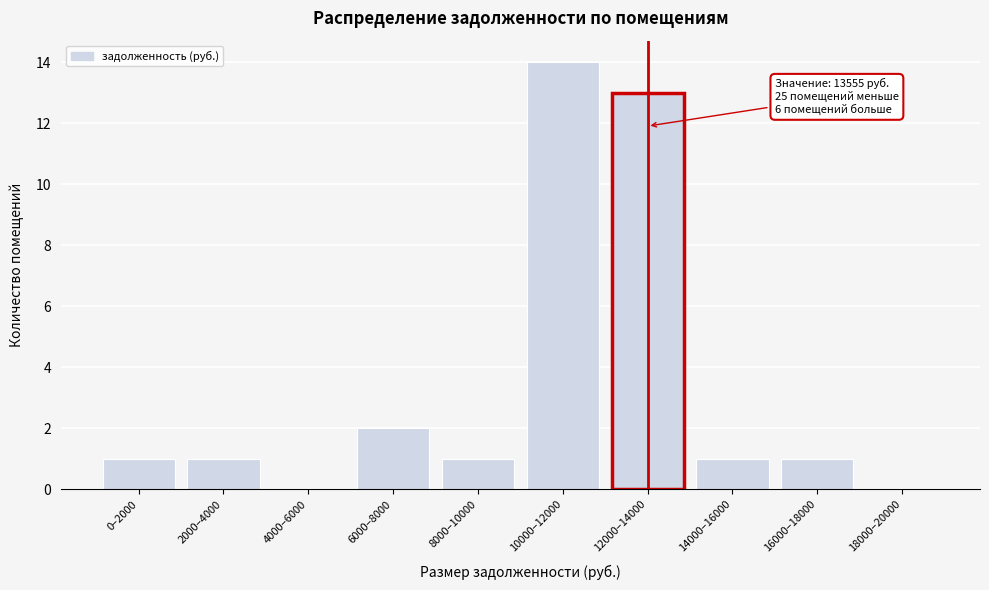

Reading left to right, what are all the values shown in this chart?

0–2000=1	2000–4000=1	4000–6000=0	6000–8000=2	8000–10000=1	10000–12000=14	12000–14000=13	14000–16000=1	16000–18000=1	18000–20000=0